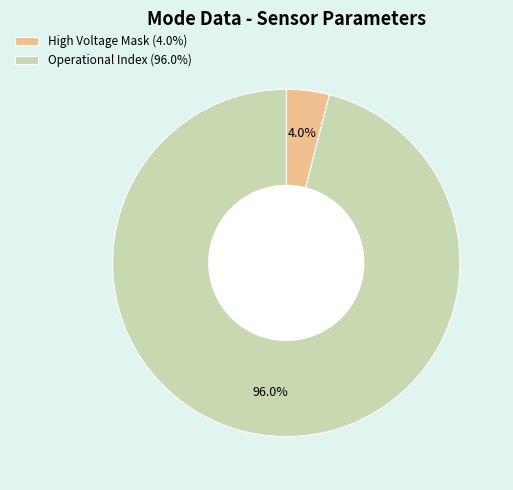

Rank the categories by value from lowest to highest.

High Voltage Mask (4.0%), Operational Index (96.0%)